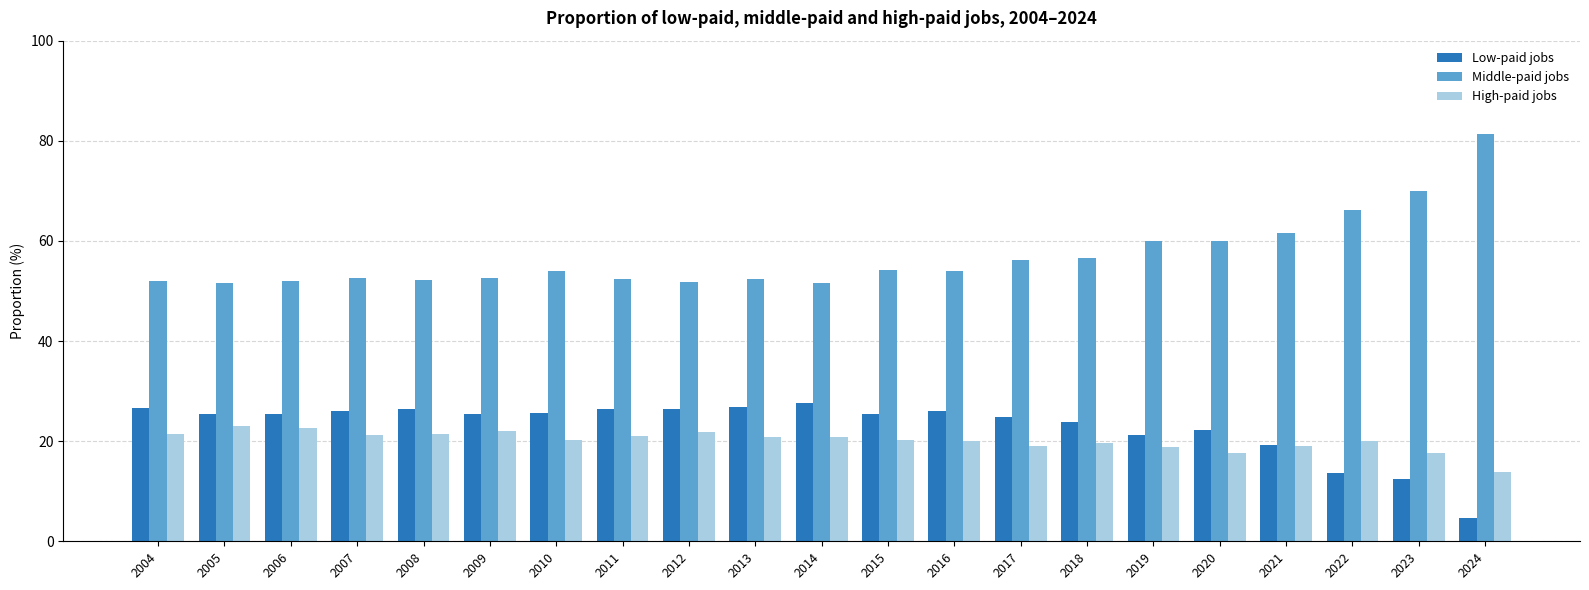

Does the chart contain stacked bars?

No